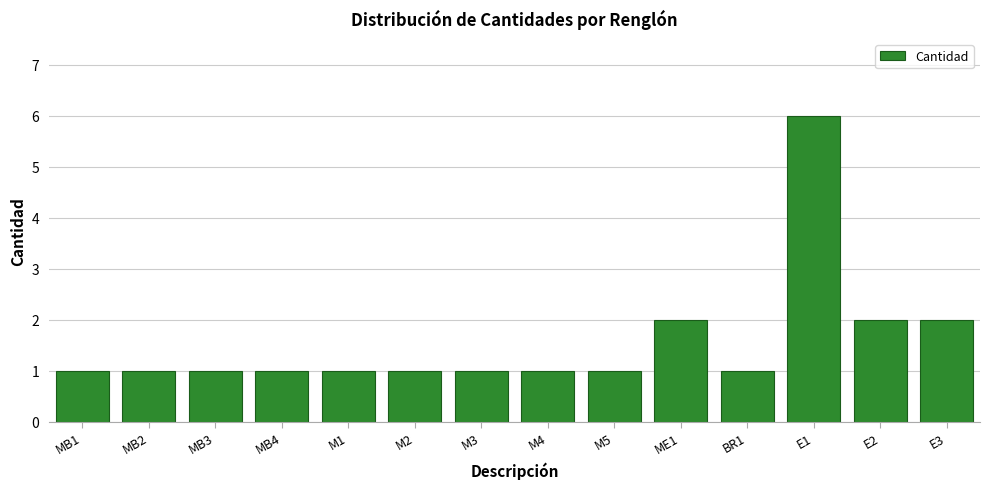

Reading left to right, extract all data points from this chart.

1	1	1	1	1	1	1	1	1	2	1	6	2	2